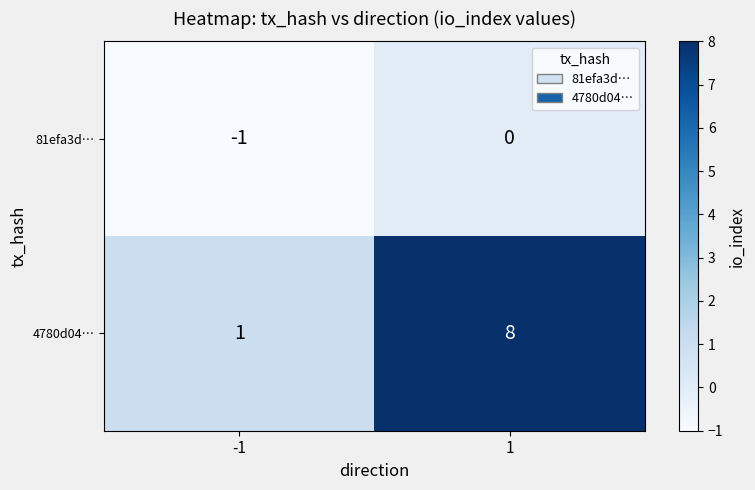

What is the maximum value shown in the chart?

8